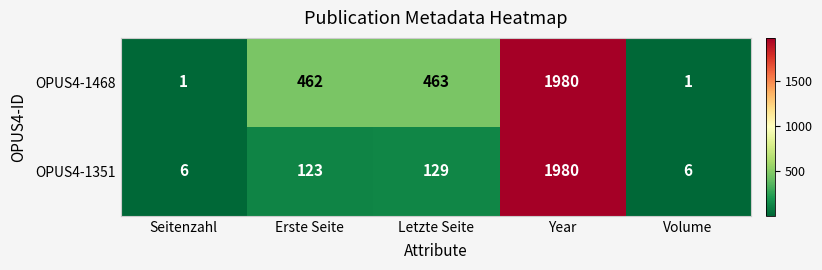

List the series in order of their overall mean, highest first.

OPUS4-1468, OPUS4-1351